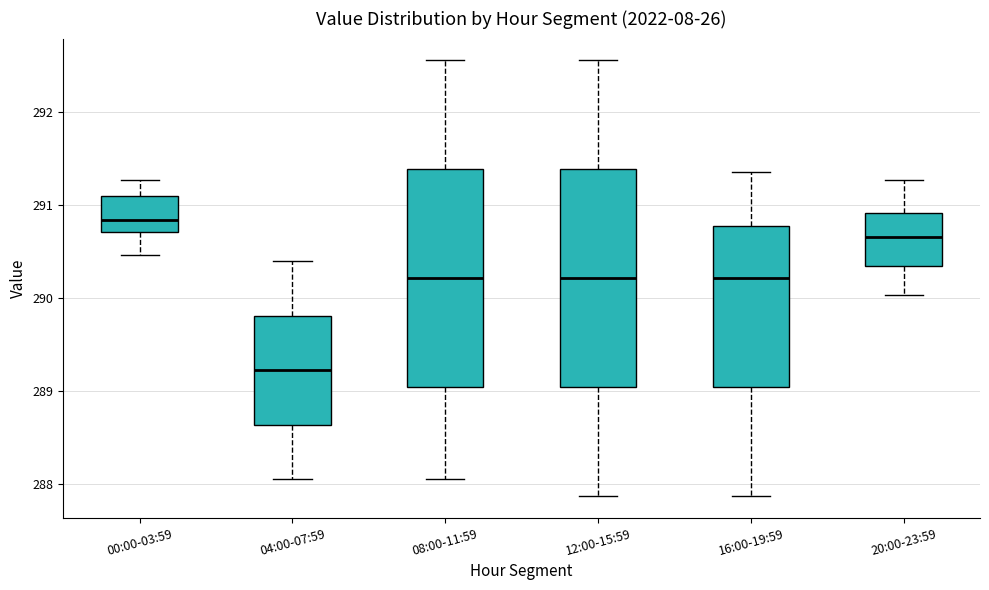

Where does the upper whisker of the box for 16:00-19:59 end on the y-axis? The values are not printed on the chart, so give them approximately, as read against the axis.

291.4